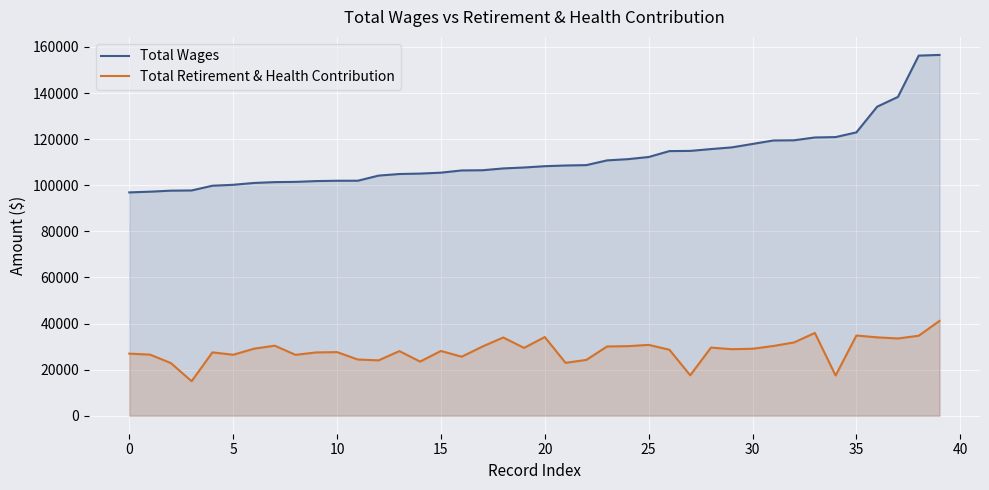

Which series has the largest total across all categories?

Total Wages